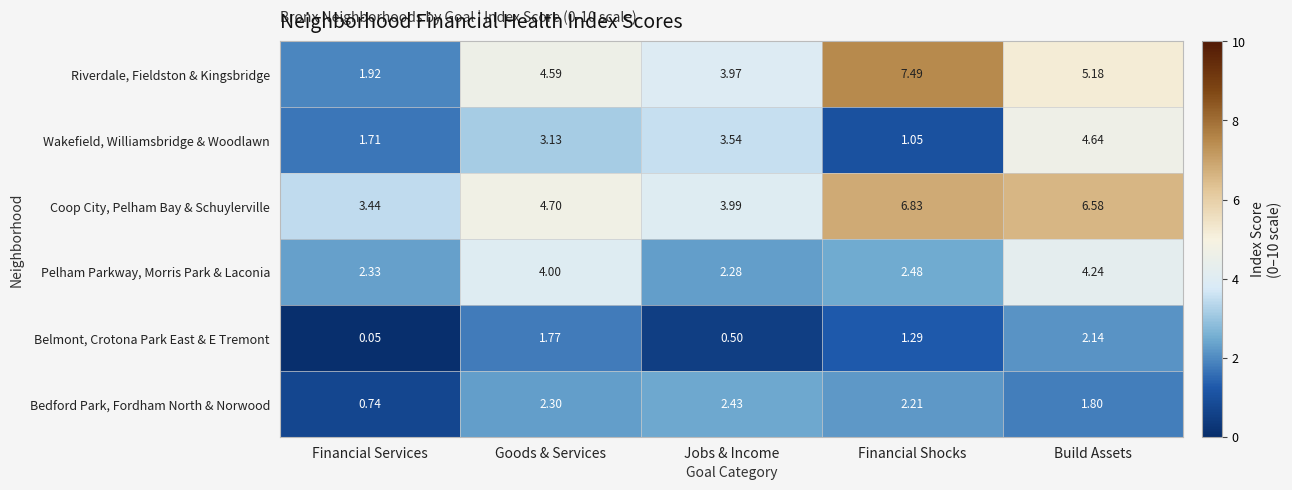

Where does the Coop City, Pelham Bay & Schuylerville series first go above 4?

Goods & Services